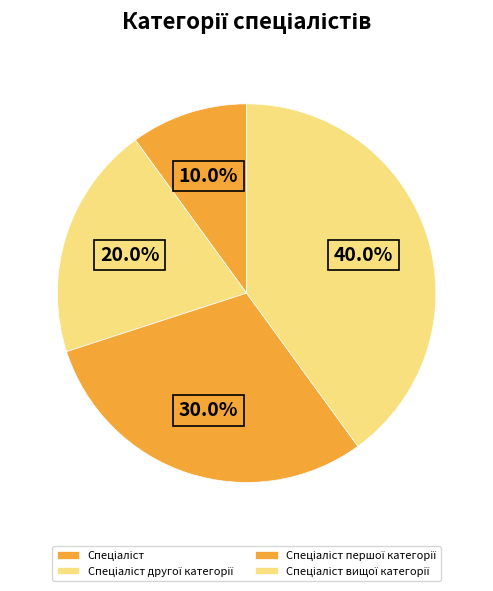

How many segments does this pie chart have?

4